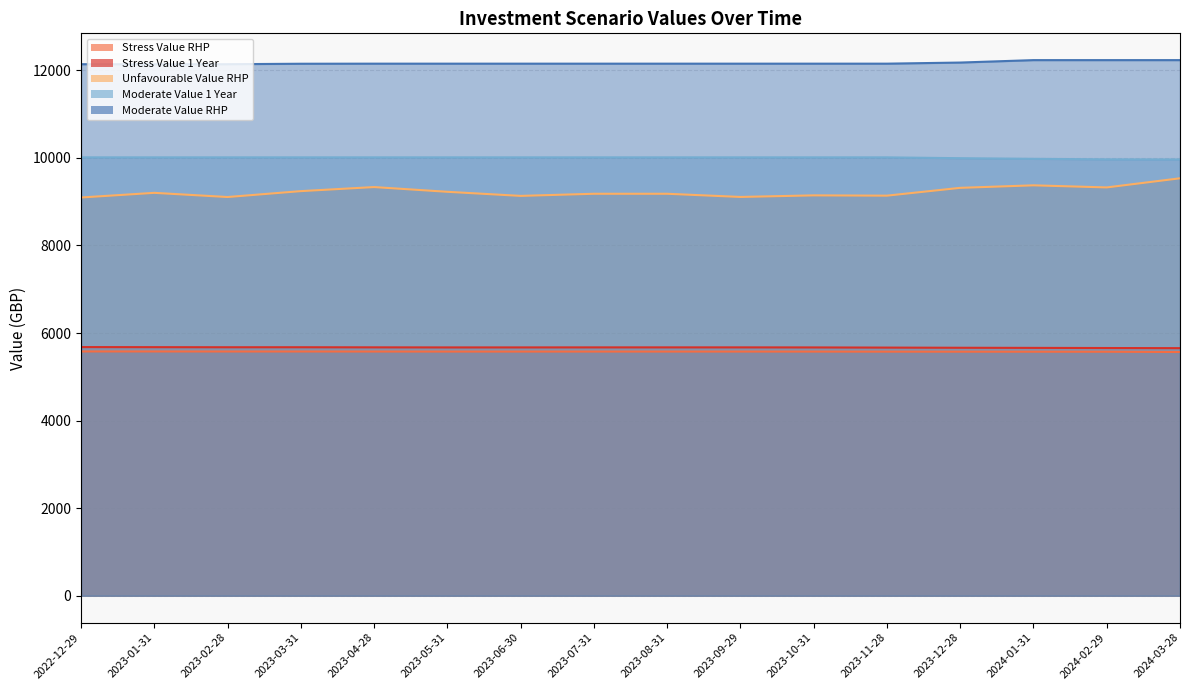

Reading right to left, list all the values displayed in this chart.

Stress Value 1 Year: 2024-03-28=5654.6	2024-02-29=5657.7	2024-01-31=5660.8	2023-12-28=5663.6	2023-11-28=5667.4	2023-10-31=5671.1	2023-09-29=5672.4	2023-08-31=5672.5	2023-07-31=5672.3	2023-06-30=5671.6	2023-05-31=5671.3	2023-04-28=5673.1	2023-03-31=5675.4	2023-02-28=5675.1	2023-01-31=5677.2	2022-12-29=5679.2
Stress Value RHP: 2024-03-28=5566.6	2024-02-29=5573.2	2024-01-31=5573.8	2023-12-28=5574.4	2023-11-28=5575.2	2023-10-31=5576.6	2023-09-29=5577.1	2023-08-31=5577.1	2023-07-31=5577.1	2023-06-30=5576.9	2023-05-31=5576.9	2023-04-28=5577.7	2023-03-31=5578.5	2023-02-28=5578.5	2023-01-31=5579.4	2022-12-29=5579.5
Unfavourable Value RHP: 2024-03-28=9533.7	2024-02-29=9325.1	2024-01-31=9373.0	2023-12-28=9315.6	2023-11-28=9137.2	2023-10-31=9143.7	2023-09-29=9107.6	2023-08-31=9180.3	2023-07-31=9180.3	2023-06-30=9131.9	2023-05-31=9225.2	2023-04-28=9333.4	2023-03-31=9240.6	2023-02-28=9105.9	2023-01-31=9201.5	2022-12-29=9095.2
Moderate Value 1 Year: 2024-03-28=9964.2	2024-02-29=9966.4	2024-01-31=9978.6	2023-12-28=9992.7	2023-11-28=10011.9	2023-10-31=10011.9	2023-09-29=10011.9	2023-08-31=10011.9	2023-07-31=10011.9	2023-06-30=10011.9	2023-05-31=10011.9	2023-04-28=10011.9	2023-03-31=10011.9	2023-02-28=10011.9	2023-01-31=10011.9	2022-12-29=10011.9
Moderate Value RHP: 2024-03-28=12232.5	2024-02-29=12232.5	2024-01-31=12232.5	2023-12-28=12176.9	2023-11-28=12151.6	2023-10-31=12151.6	2023-09-29=12151.6	2023-08-31=12151.6	2023-07-31=12151.6	2023-06-30=12151.6	2023-05-31=12151.6	2023-04-28=12151.6	2023-03-31=12149.7	2023-02-28=12139.2	2023-01-31=12139.2	2022-12-29=12139.2